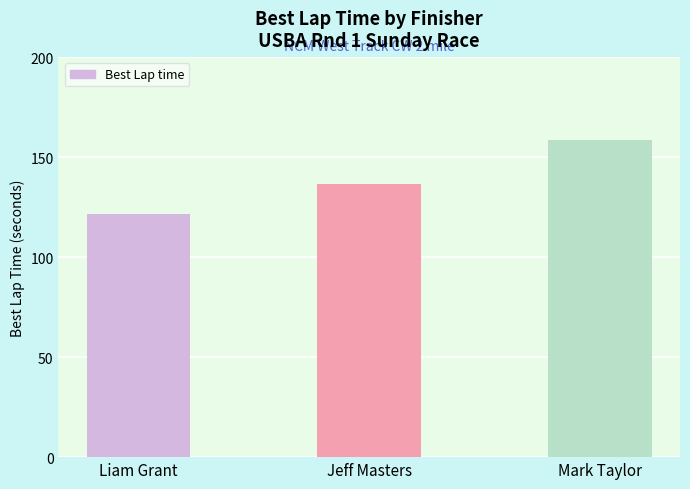

How many values are below 136?

1